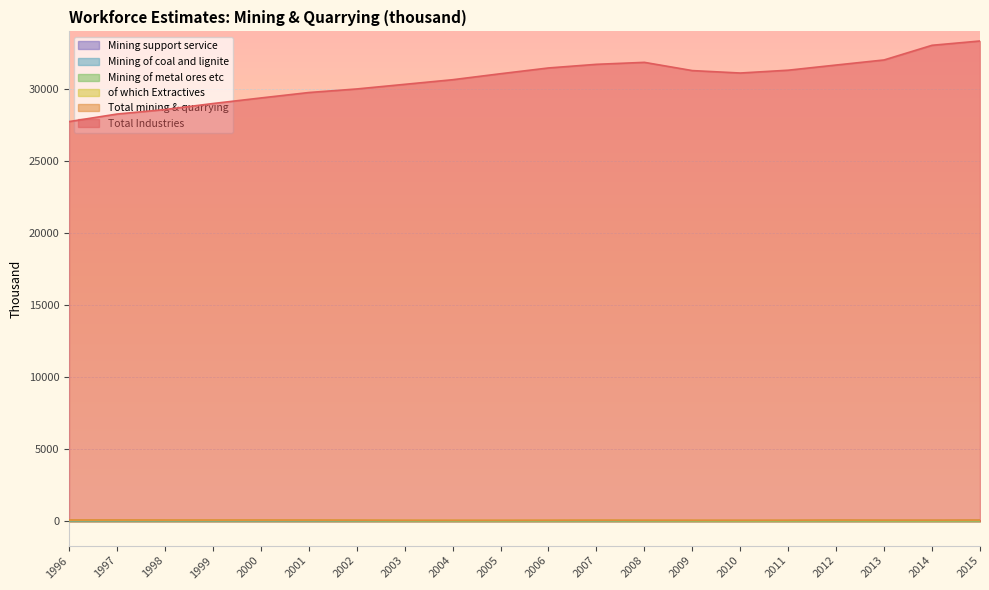

Reading left to right, extract all data points from this chart.

Total Industries: 1996=27746	1997=28269	1998=28583	1999=29000	2000=29387	2001=29764	2002=30012	2003=30333	2004=30654	2005=31070	2006=31471	2007=31723	2008=31860	2009=31288	2010=31119	2011=31315	2012=31674	2013=32027	2014=33045	2015=33343
Total mining & quarrying: 1996=80	1997=80	1998=76	1999=76	2000=76	2001=75	2002=69	2003=61	2004=59	2005=59	2006=64	2007=69	2008=65	2009=63	2010=63	2011=65	2012=76	2013=70	2014=68	2015=77
of which Extractives: 1996=60	1997=60	1998=57	1999=57	2000=57	2001=57	2002=51	2003=44	2004=42	2005=41	2006=43	2007=49	2008=43	2009=41	2010=37	2011=40	2012=46	2013=40	2014=39	2015=43
Mining of metal ores etc: 1996=34	1997=32	1998=31	1999=32	2000=34	2001=32	2002=28	2003=25	2004=24	2005=24	2006=24	2007=28	2008=24	2009=21	2010=19	2011=19	2012=22	2013=18	2014=18	2015=23
Mining of coal and lignite: 1996=26	1997=27	1998=26	1999=25	2000=24	2001=25	2002=22	2003=19	2004=18	2005=17	2006=19	2007=21	2008=19	2009=20	2010=19	2011=21	2012=24	2013=22	2014=21	2015=20
Mining support service: 1996=20	1997=20	1998=20	1999=19	2000=19	2001=18	2002=18	2003=17	2004=17	2005=18	2006=21	2007=20	2008=22	2009=22	2010=26	2011=25	2012=30	2013=30	2014=30	2015=34